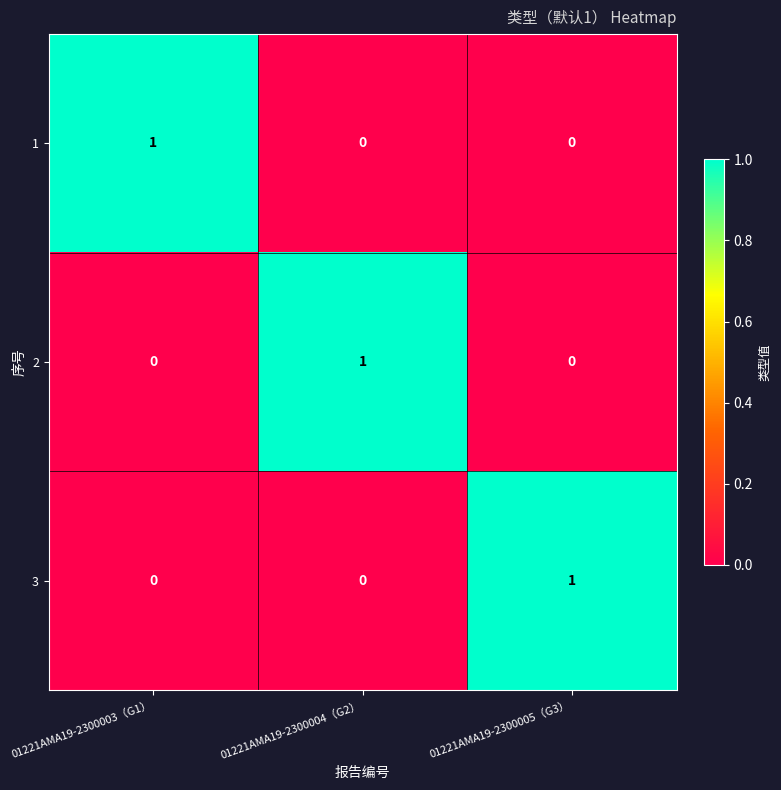

How many 1 values are between 0 and 1?

3